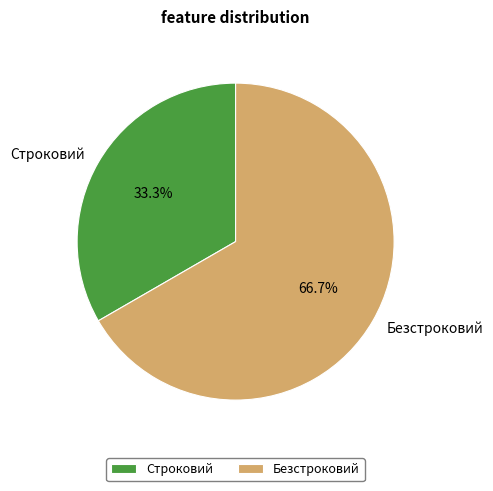

Approximately how many times larger is the value at Безстроковий compared to Строковий?

2.0